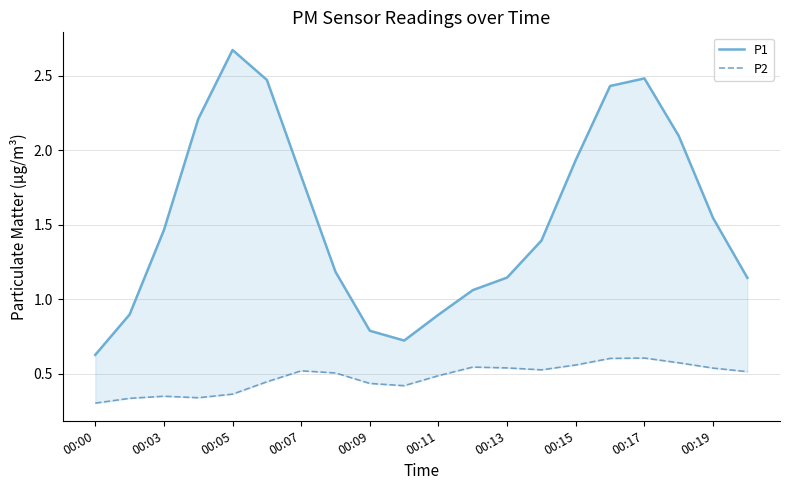

True or false: P1 and P2 intersect in this chart.

False